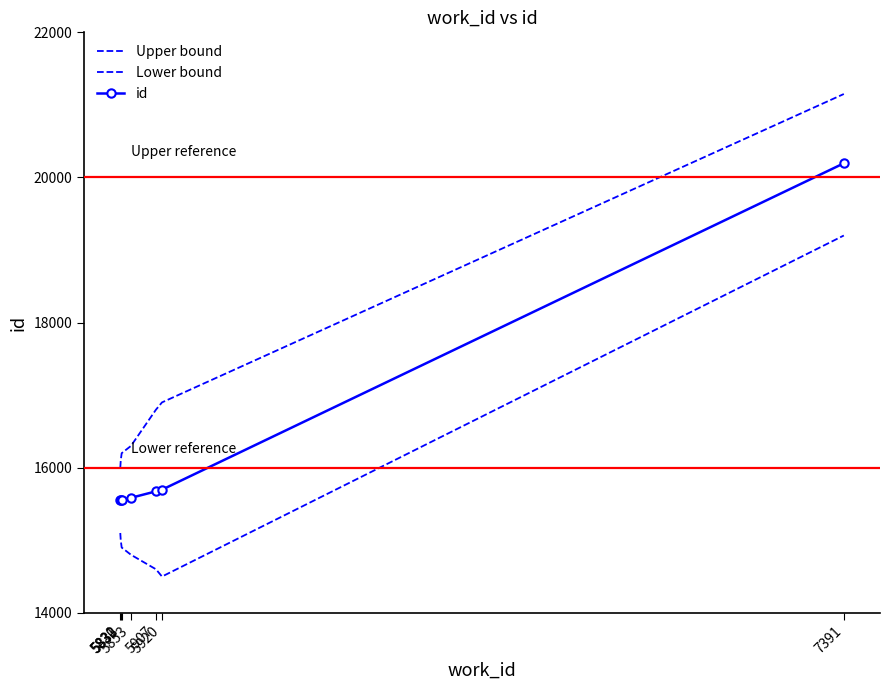

Rank the series by their average value, from lowest to highest.

Lower bound, id, Upper bound